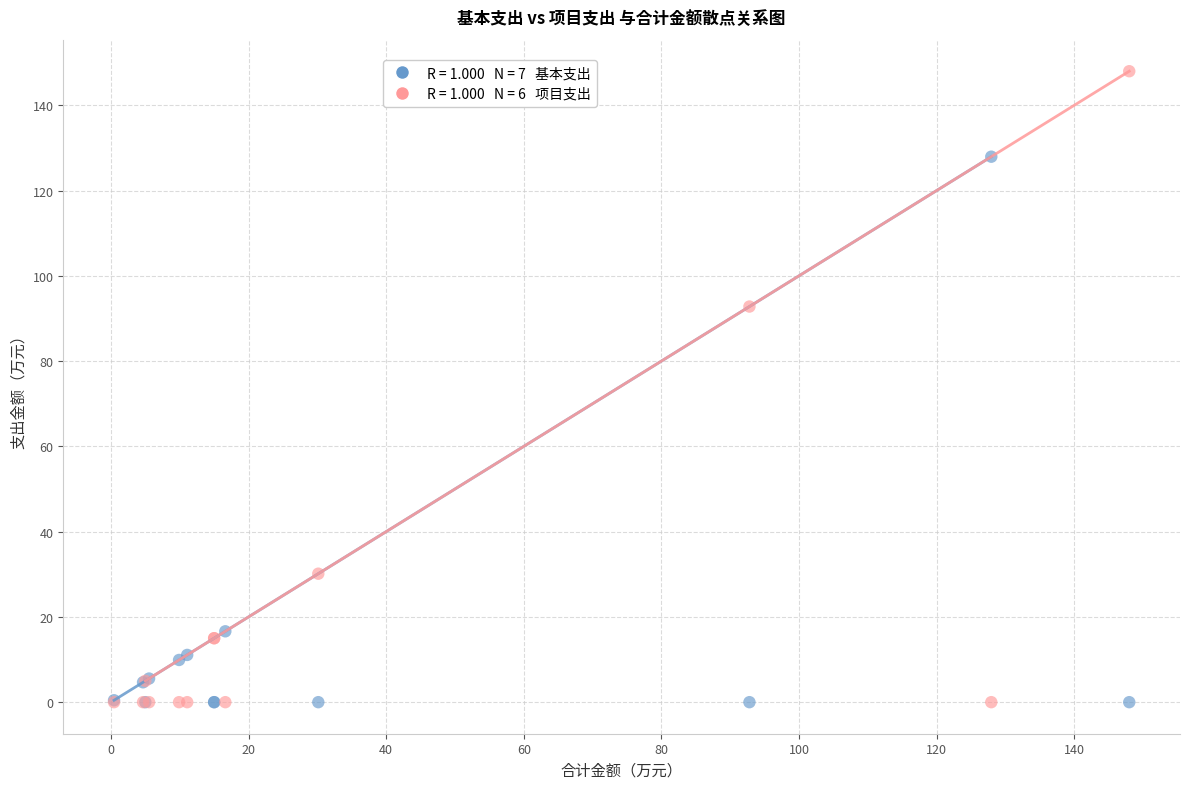

Across all series, what Y value is closest to 74?

92.8